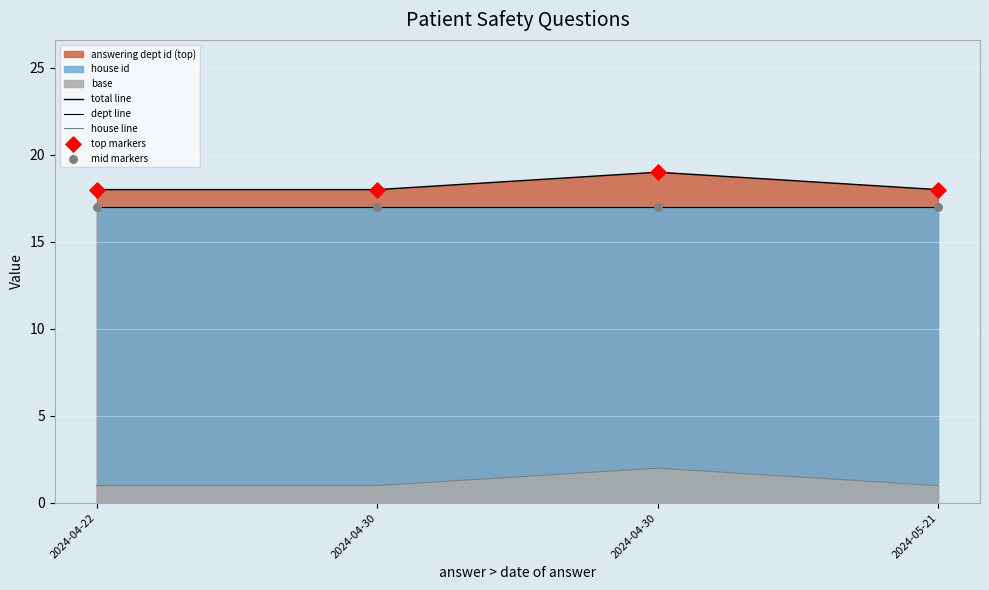

Which series has the widest spread of Y values?

total line